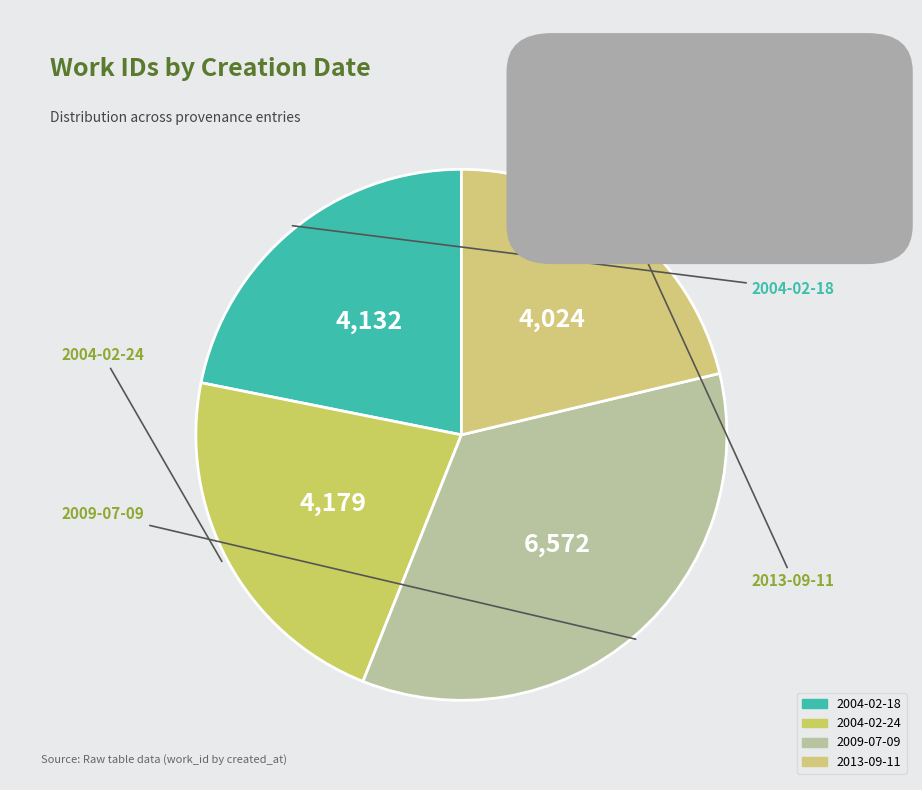

How many segments does this pie chart have?

4